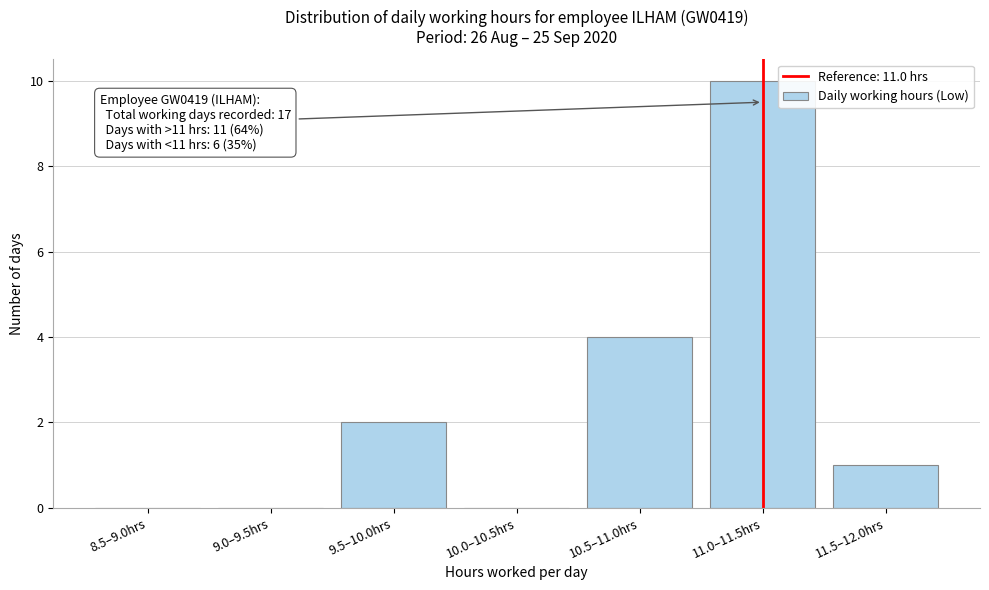

Reading right to left, transcribe all the data shown in this chart.

11.5–12.0hrs=1	11.0–11.5hrs=10	10.5–11.0hrs=4	10.0–10.5hrs=0	9.5–10.0hrs=2	9.0–9.5hrs=0	8.5–9.0hrs=0